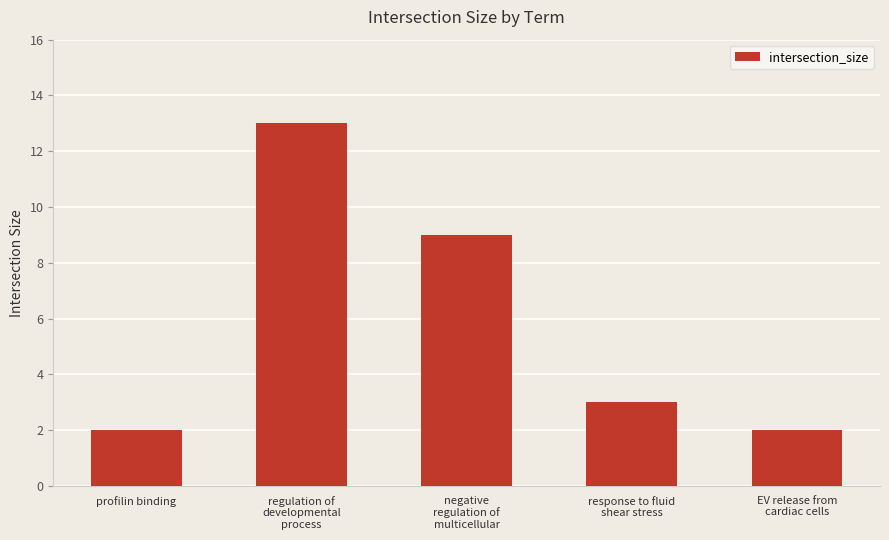

What is the greatest value displayed?

13